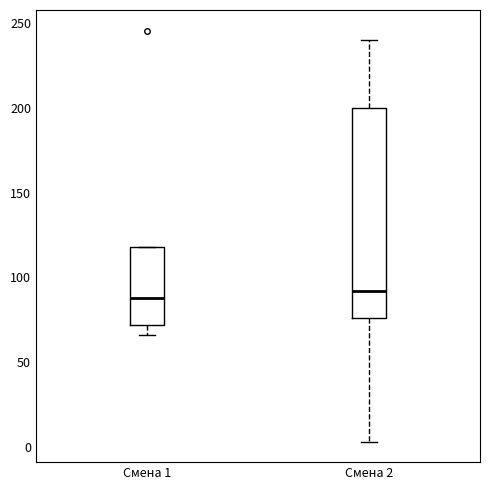

Reading left to right, transcribe this box plot: for each box, give where its median line is, the range the box spans, and where its two whiskers end, as read against the y-axis. The values are not printed on the chart, so give them approximately, as read against the axis.

Смена 1: median 90, box 70 to 120, whiskers 65 to 120
Смена 2: median 90, box 75 to 200, whiskers 5 to 240